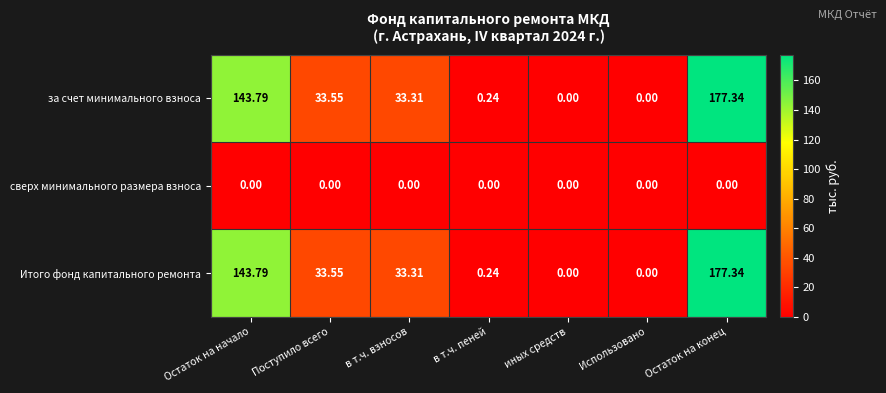

At which label does Итого фонд капитального ремонта reach its peak?

Остаток на конец